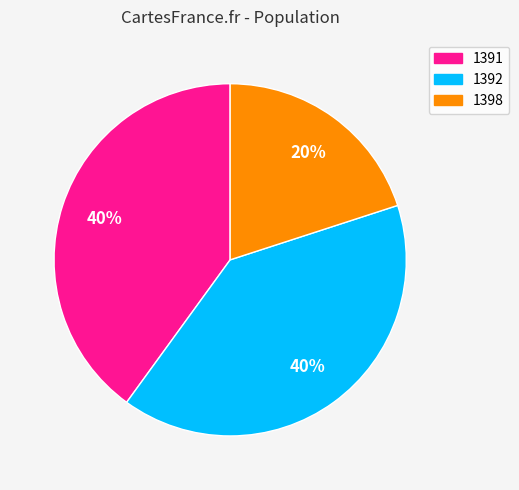

Is it true that 1392 is 40% of the pie?

True